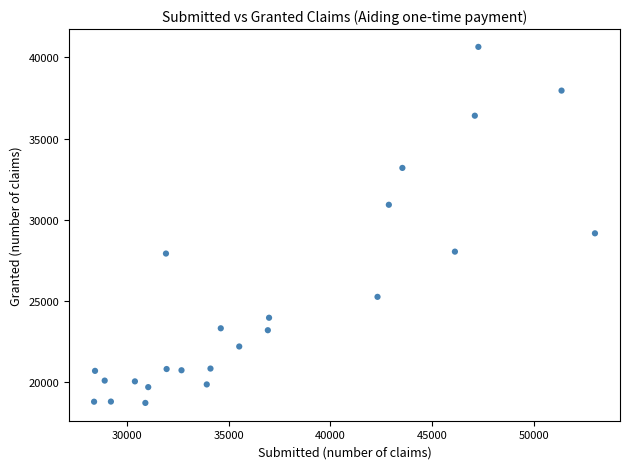

What Y value in the scatter plot is closest to 29693?

29175